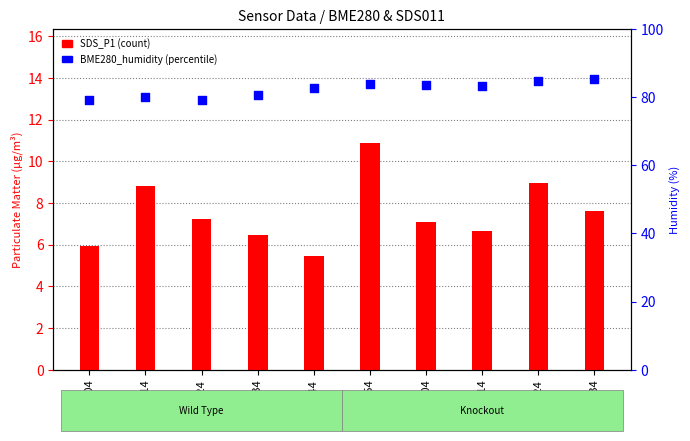

At which category is the sum across all series the highest?

00:54